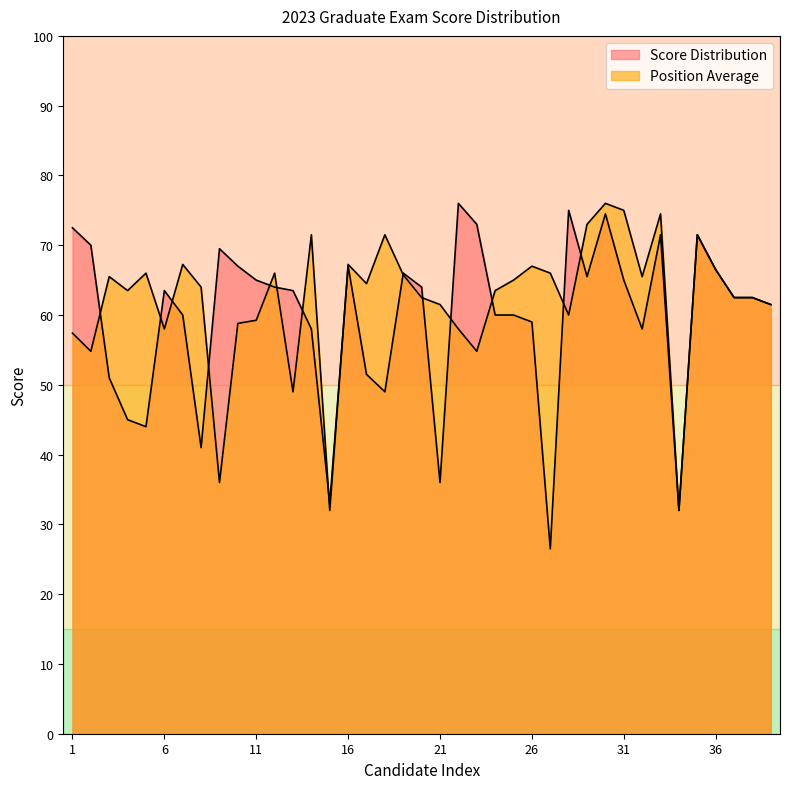

How many values in the Position Average series are below 64?

19